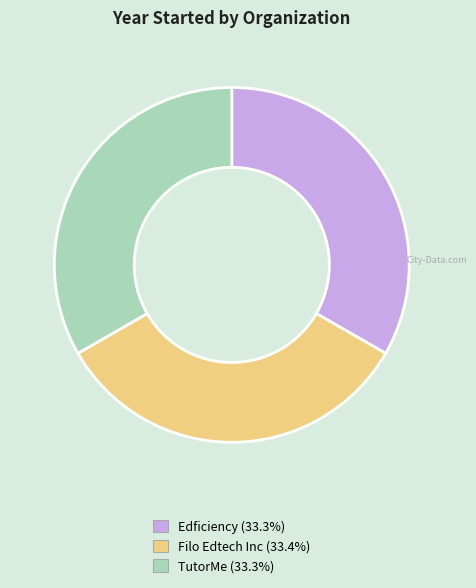

What is the ratio of the value at Filo Edtech Inc to the value at TutorMe?

1.0